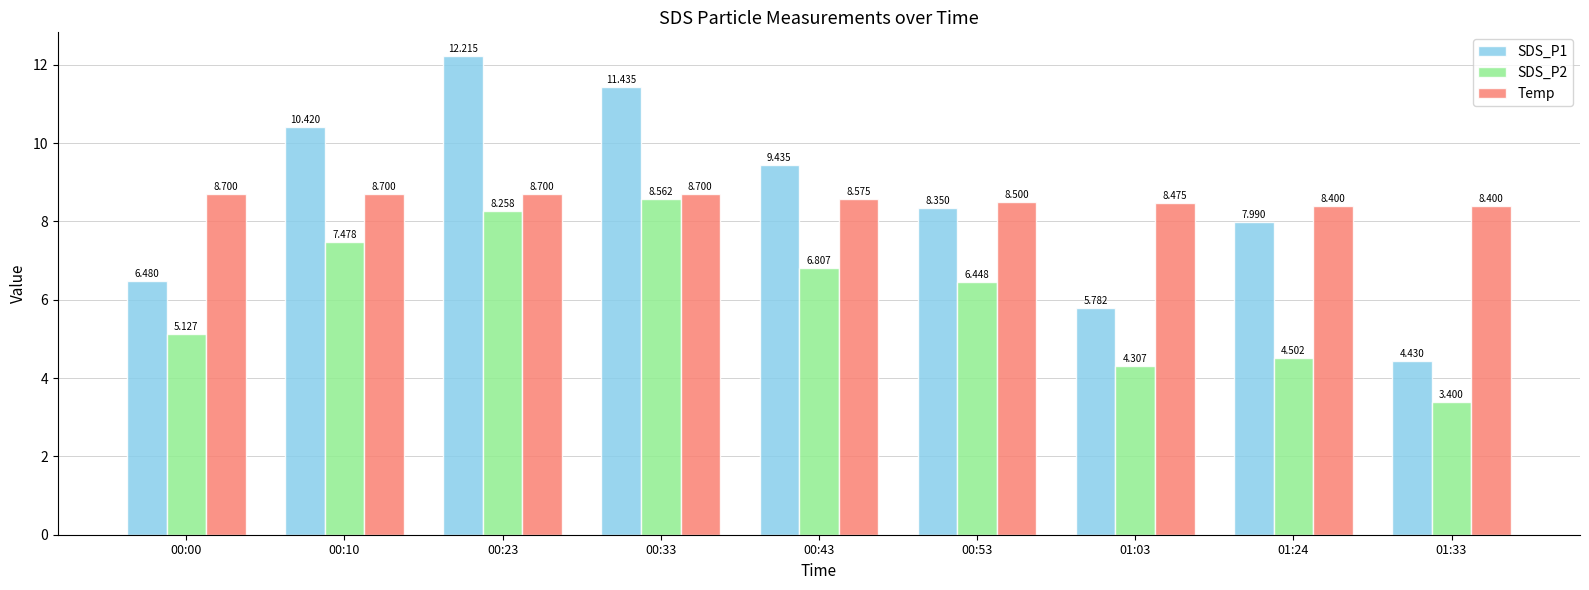

Which series has the widest spread of values?

SDS_P1